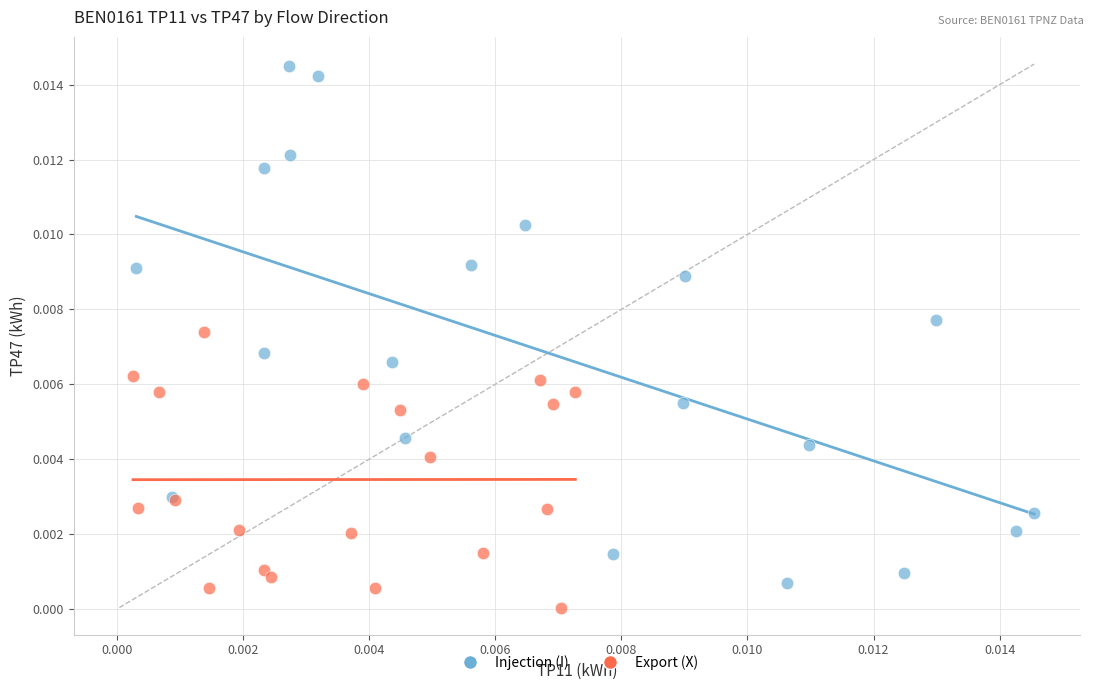

Which series reaches the minimum Y coordinate?

Export (X)